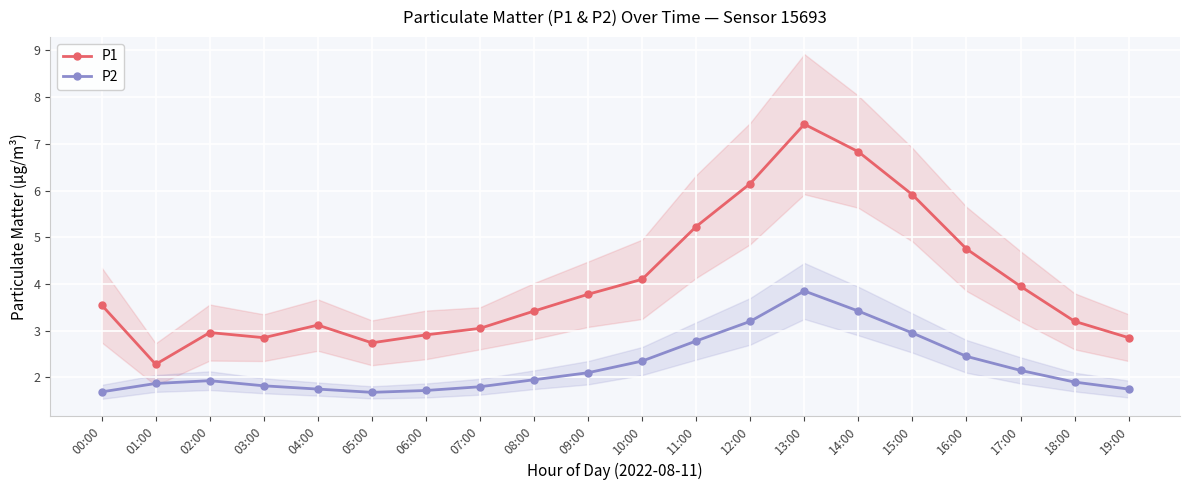

Which series has the widest spread of values?

P1